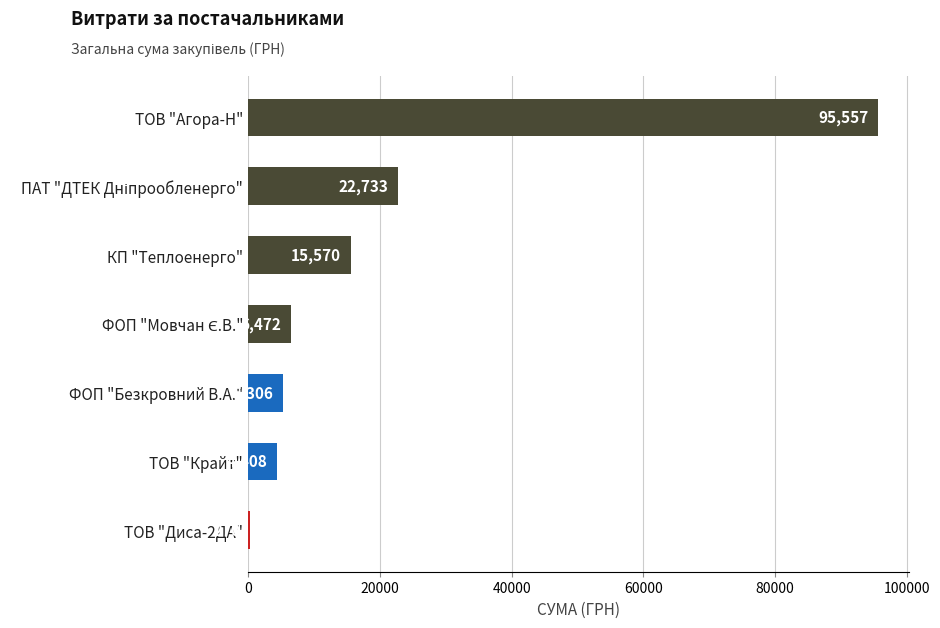

What value does the data have at ТОВ "Агора-Н"?

95557.4